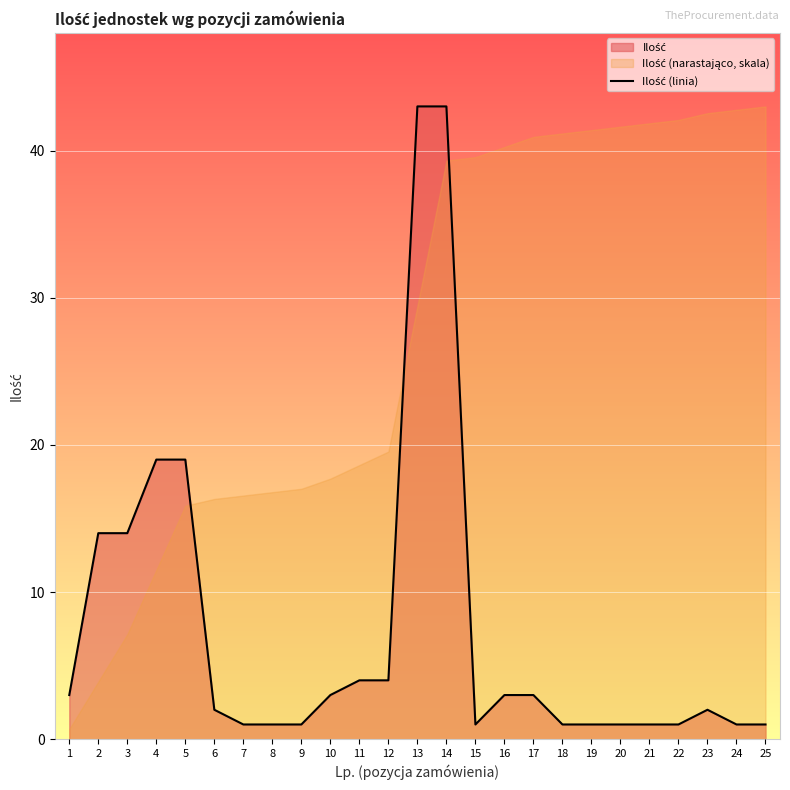

What is the sum of all values?

187